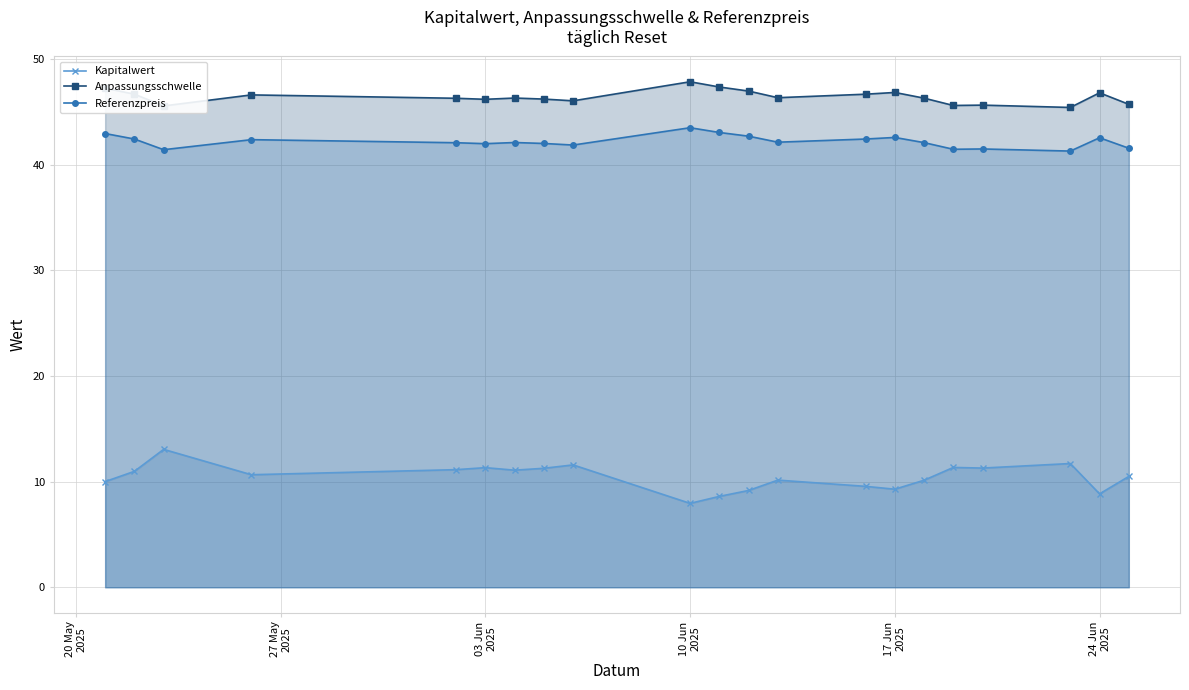

True or false: Anpassungsschwelle and Kapitalwert intersect in this chart.

False